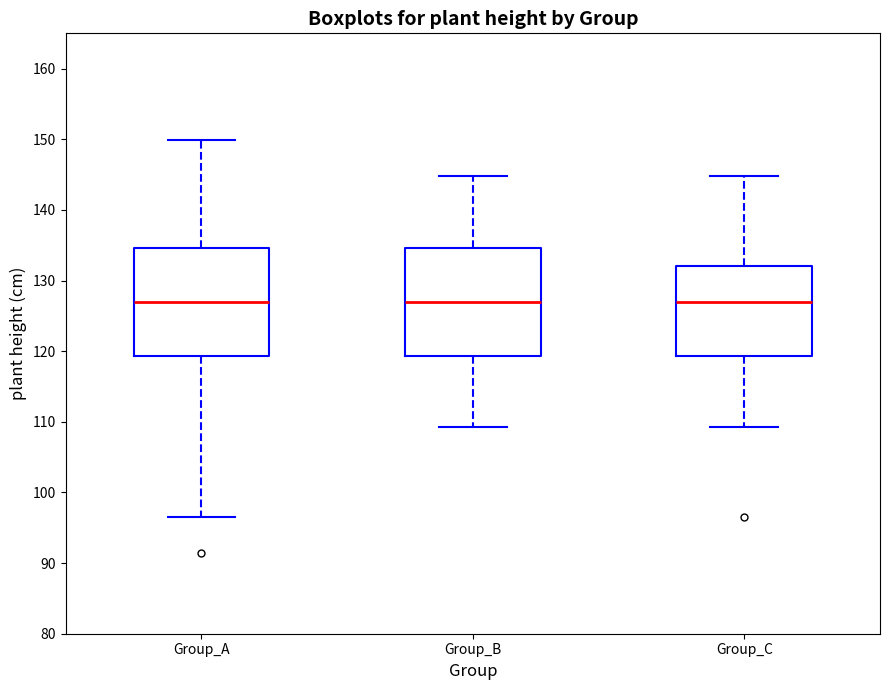

Reading left to right, transcribe this box plot: for each box, give where its median line is, the range the box spans, and where its two whiskers end, as read against the y-axis. The values are not printed on the chart, so give them approximately, as read against the axis.

Group_A: median 127, box 119 to 135, whiskers 97 to 150
Group_B: median 127, box 119 to 135, whiskers 109 to 145
Group_C: median 127, box 119 to 132, whiskers 109 to 145